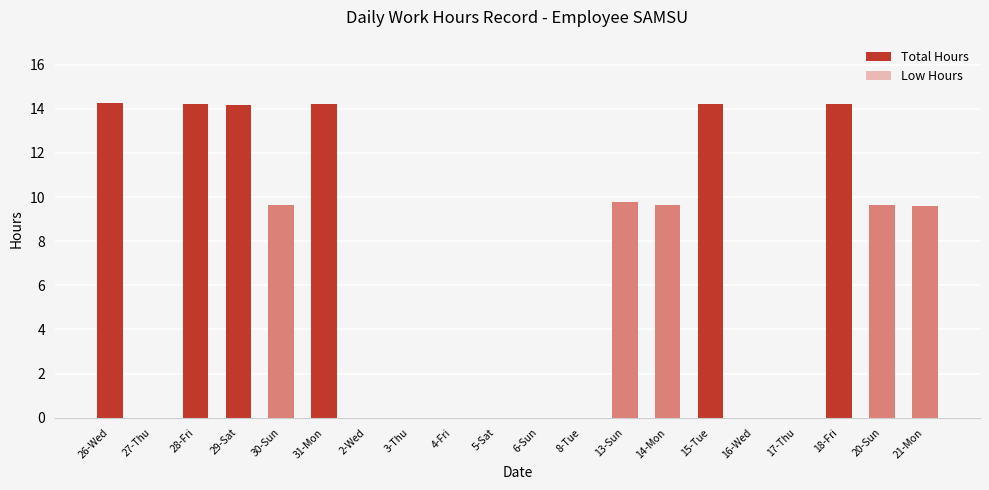

What is the difference between the maximum and minimum values in the Low Hours series?

9.8